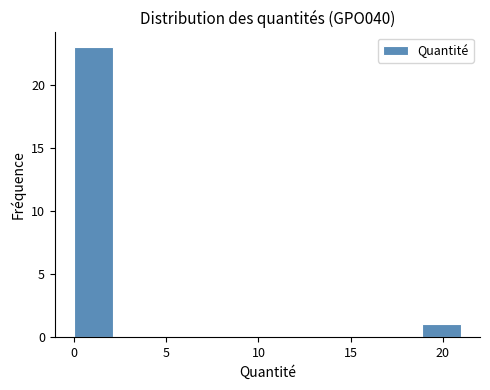

Which range on the x-axis has the tallest bar?

0.0 to 2.0